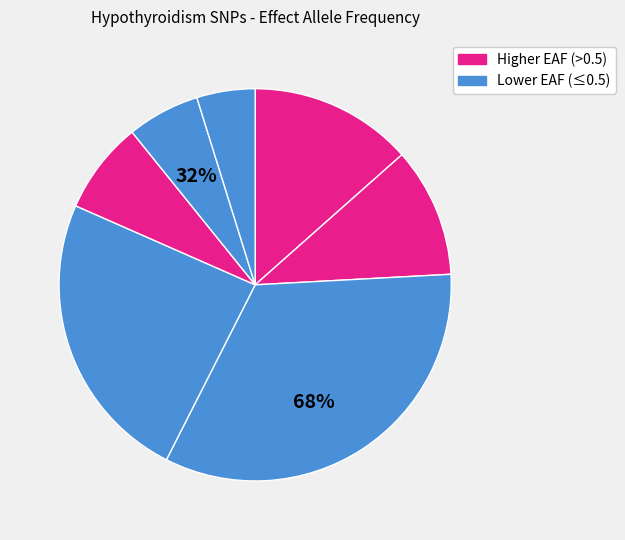

Does rs75491569 account for over 50% of the chart?

No